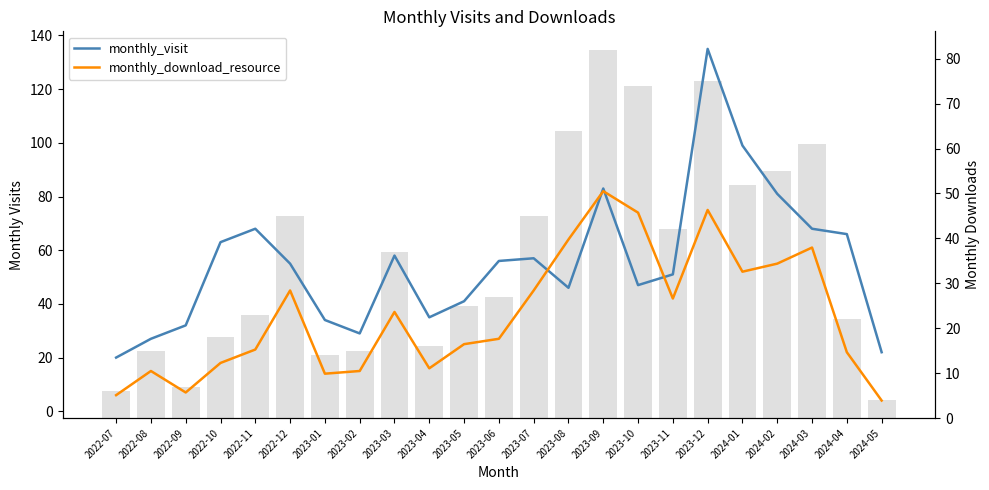

Reading right to left, transcribe all the data shown in this chart.

monthly_visit: 2024-05=22	2024-04=66	2024-03=68	2024-02=81	2024-01=99	2023-12=135	2023-11=51	2023-10=47	2023-09=83	2023-08=46	2023-07=57	2023-06=56	2023-05=41	2023-04=35	2023-03=58	2023-02=29	2023-01=34	2022-12=55	2022-11=68	2022-10=63	2022-09=32	2022-08=27	2022-07=20
monthly_download_resource: 2024-05=4	2024-04=22	2024-03=61	2024-02=55	2024-01=52	2023-12=75	2023-11=42	2023-10=74	2023-09=82	2023-08=64	2023-07=45	2023-06=27	2023-05=25	2023-04=16	2023-03=37	2023-02=15	2023-01=14	2022-12=45	2022-11=23	2022-10=18	2022-09=7	2022-08=15	2022-07=6
monthly_download_resource (bar): 2024-05=4	2024-04=22	2024-03=61	2024-02=55	2024-01=52	2023-12=75	2023-11=42	2023-10=74	2023-09=82	2023-08=64	2023-07=45	2023-06=27	2023-05=25	2023-04=16	2023-03=37	2023-02=15	2023-01=14	2022-12=45	2022-11=23	2022-10=18	2022-09=7	2022-08=15	2022-07=6